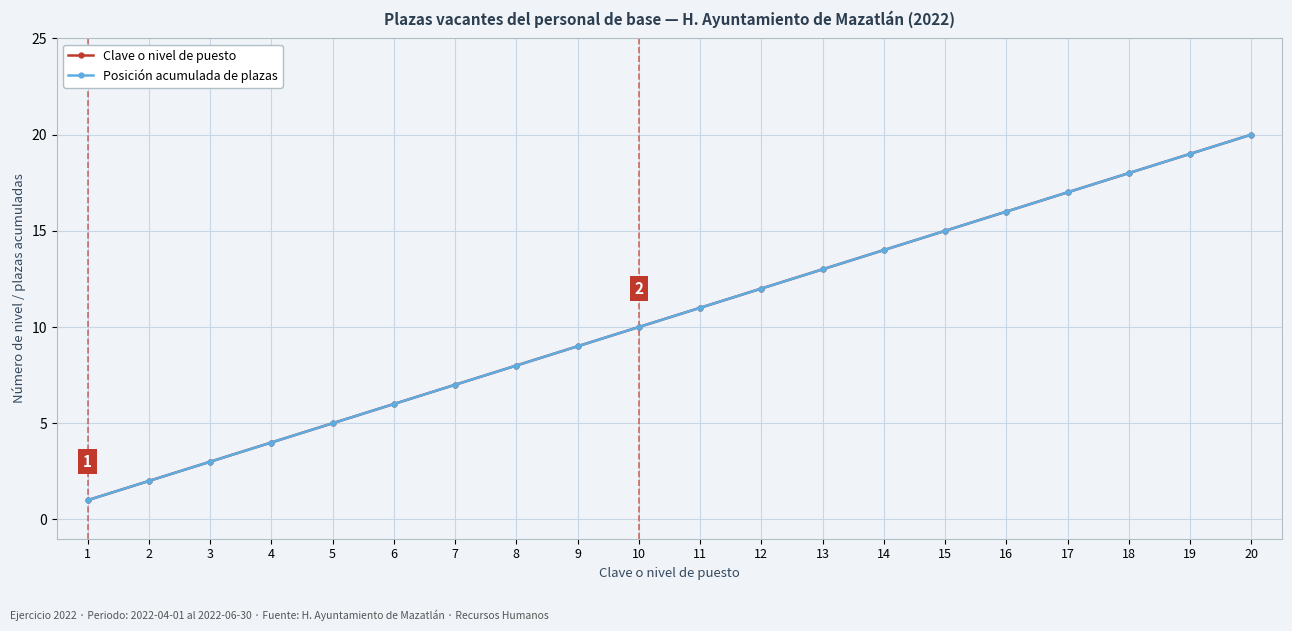

The value of Posición acumulada de plazas at 10 is 10. True or false?

True